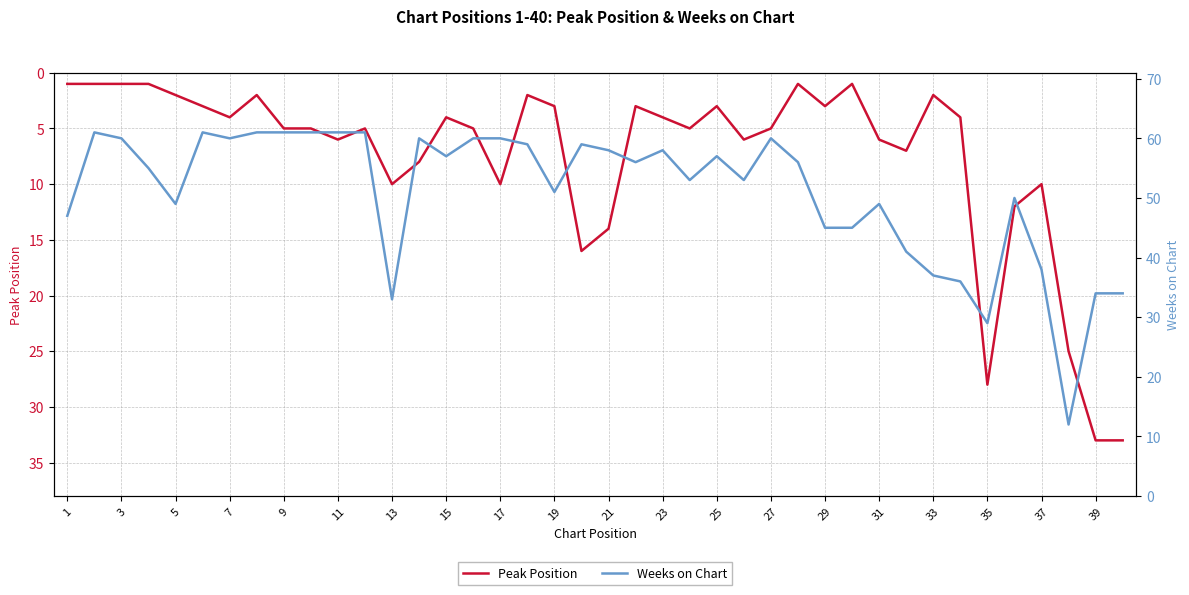

What is the greatest value displayed?

61